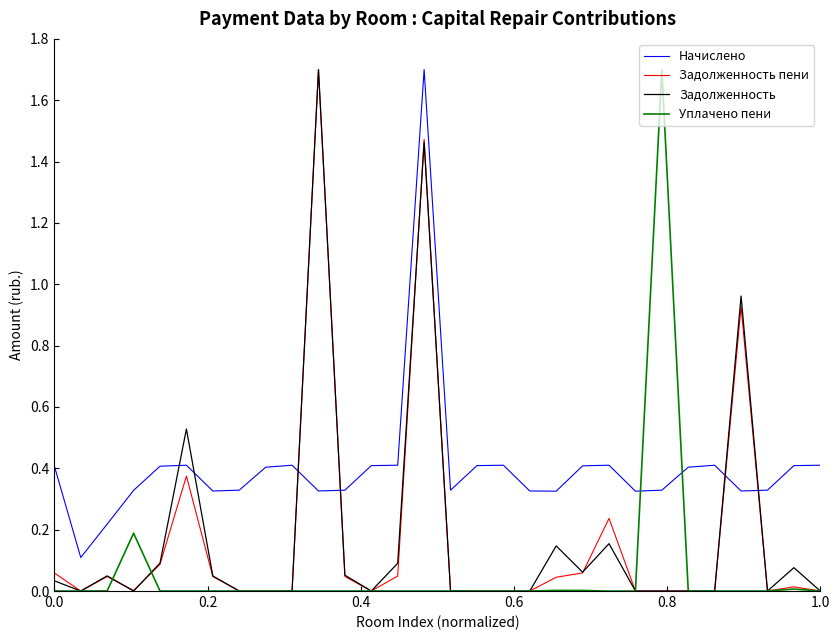

Which series has the largest total across all categories?

Начислено